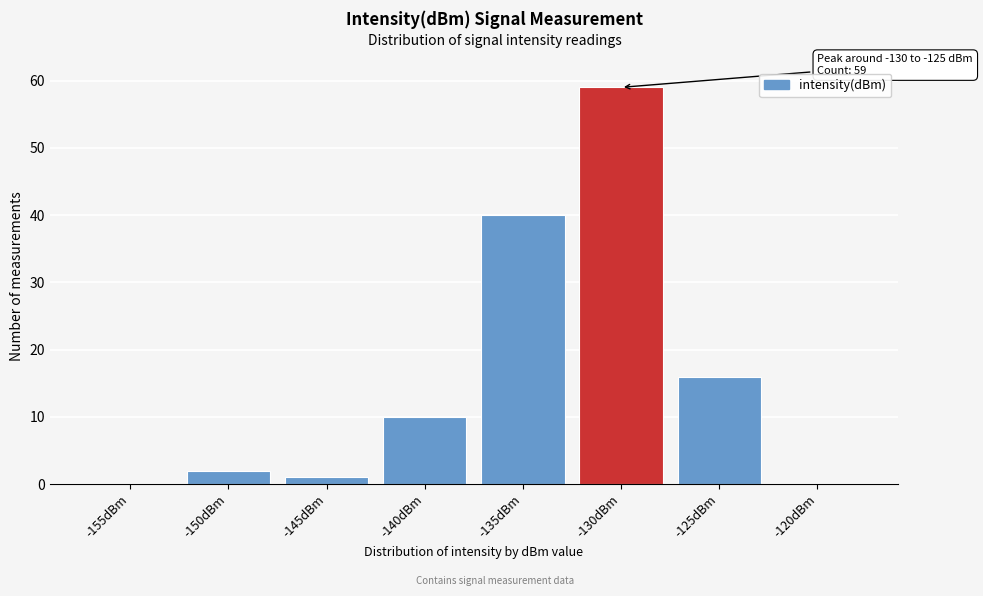

Reading left to right, extract all data points from this chart.

-155dBm=0	-150dBm=2	-145dBm=1	-140dBm=10	-135dBm=40	-130dBm=59	-125dBm=16	-120dBm=0